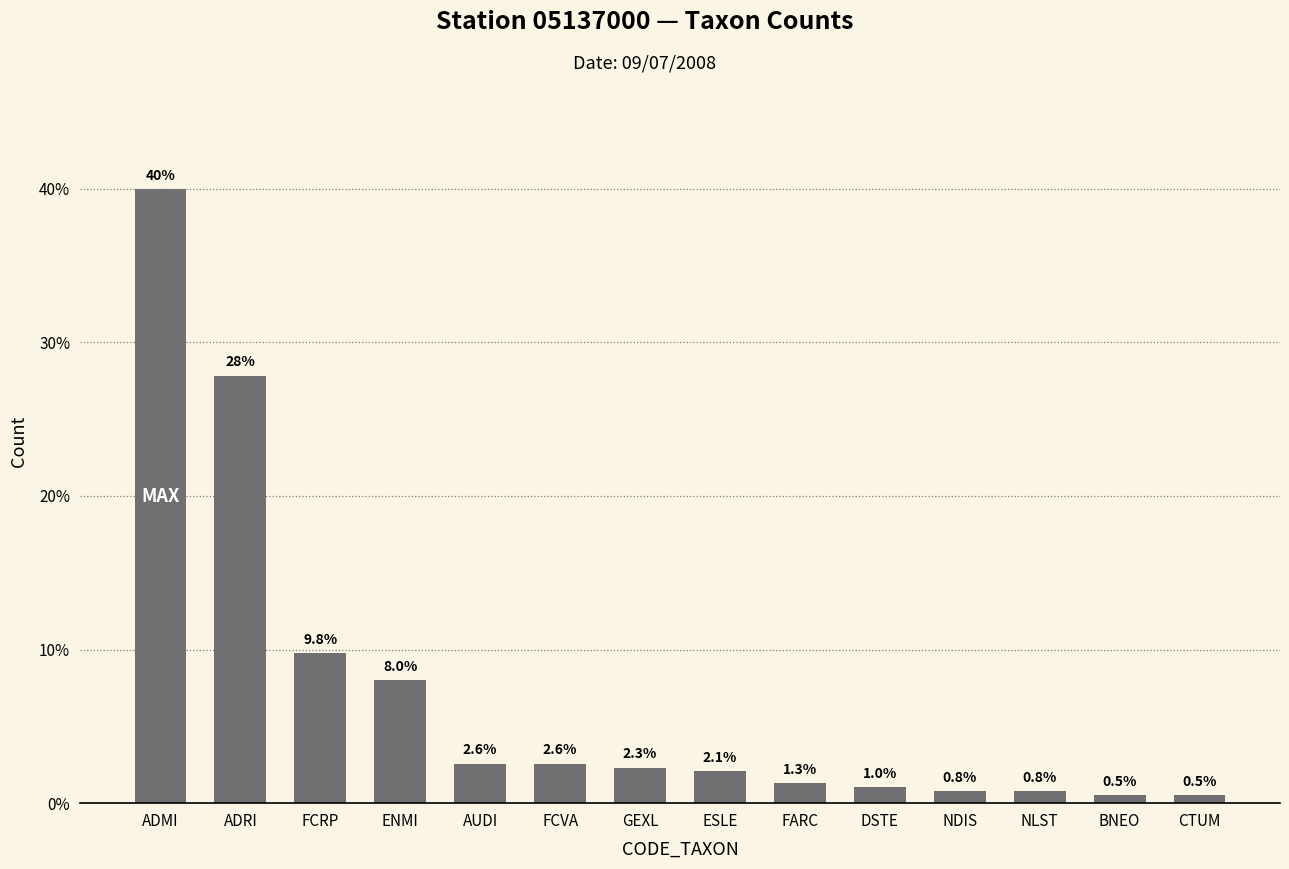

Between GEXL and ADMI, which is larger?

ADMI